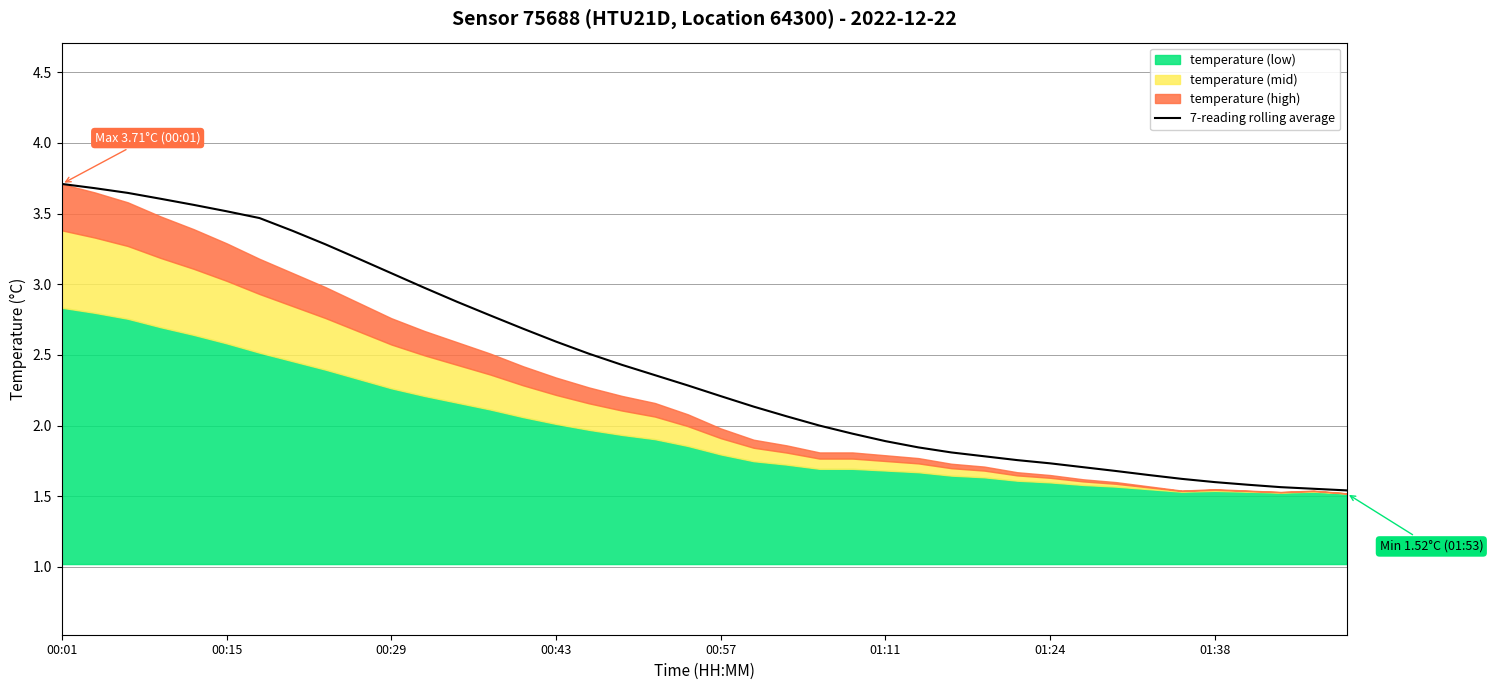

Reading left to right, extract all data points from this chart.

3.7	3.7	3.6	3.6	3.6	3.5	3.5	3.4	3.3	3.2	3.1	3.0	2.9	2.8	2.7	2.6	2.5	2.4	2.4	2.3	2.2	2.1	2.1	2.0	1.9	1.9	1.8	1.8	1.8	1.8	1.7	1.7	1.7	1.6	1.6	1.6	1.6	1.6	1.6	1.5